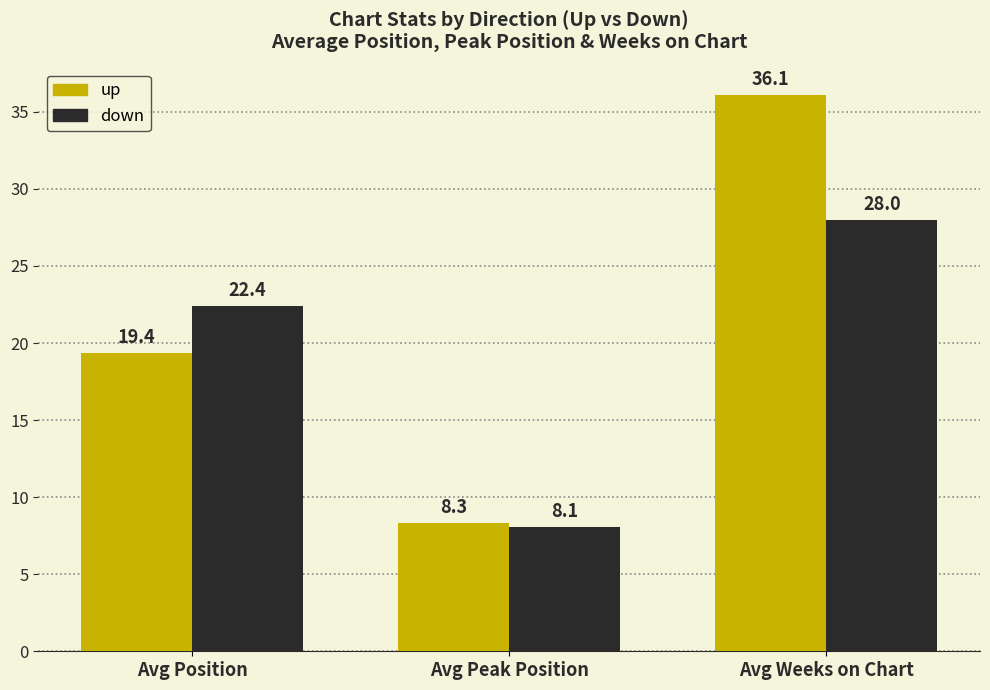

What is the spread (max minus min) of values at Avg Weeks on Chart?

8.1